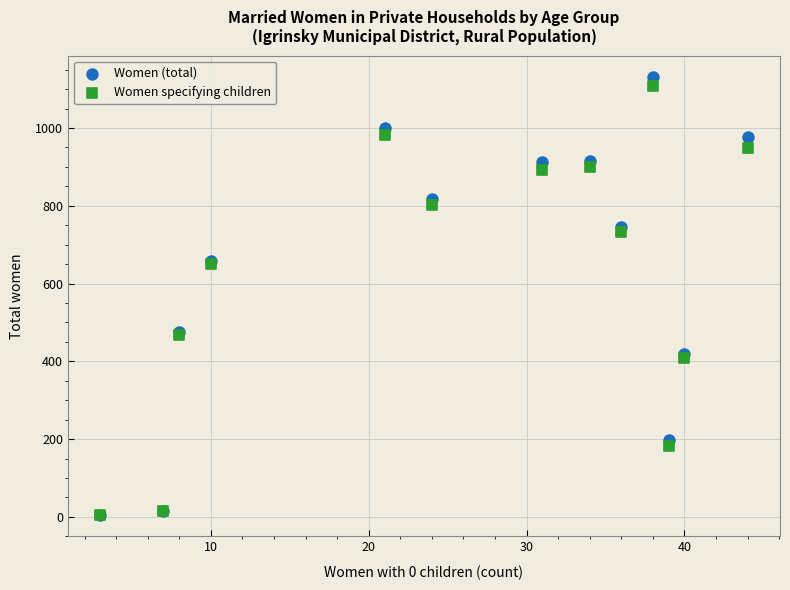

What are all the series names shown in the legend?

Women (total), Women specifying children